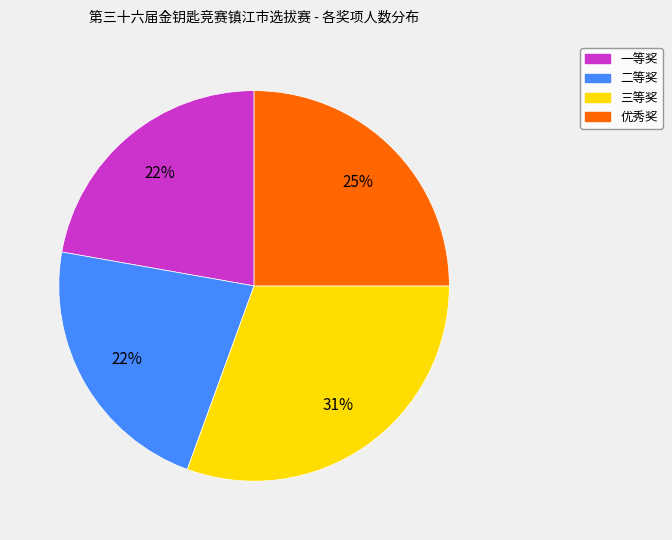

To the nearest percent, what is the average slice percentage?

25%